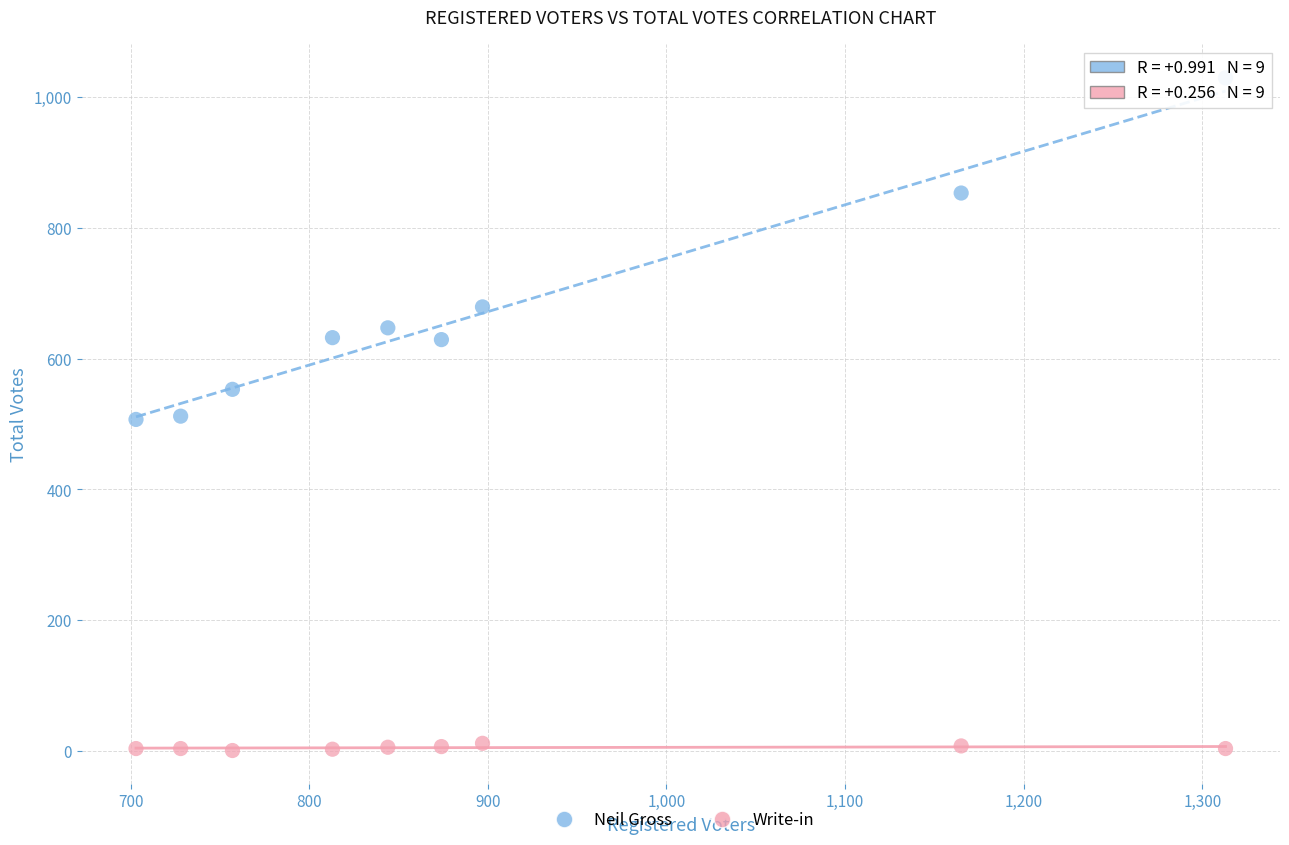

Across all data points, what is the range of Y values (max minus min)?

1028